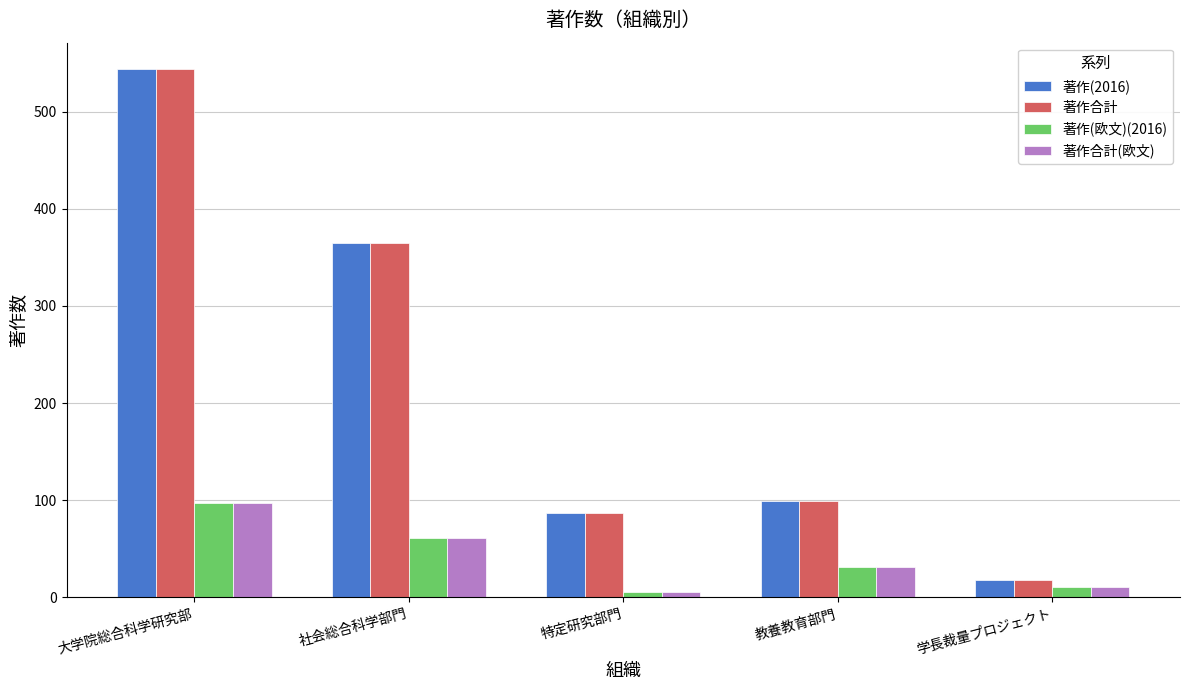

The 著作合計(欧文) series shows 61 at 社会総合科学部門. True or false?

True